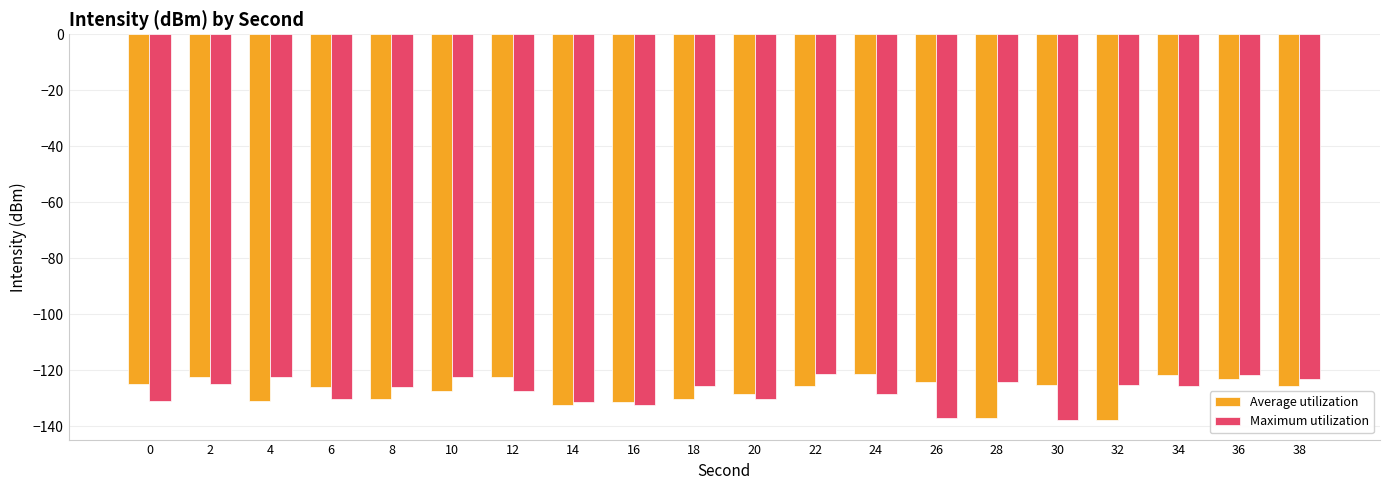

True or false: Average utilization has a value of -125.1 at 30.

True